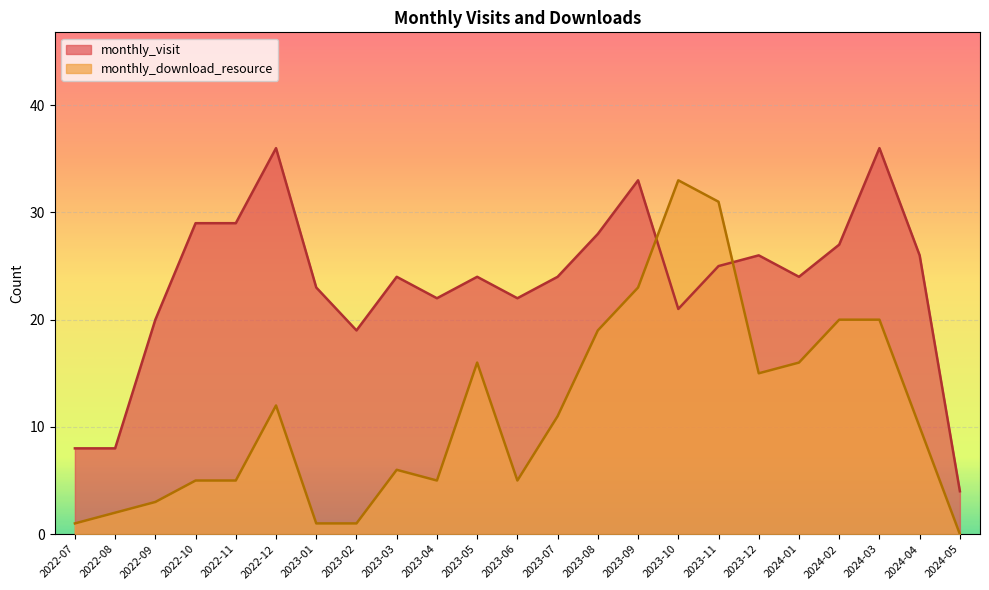

Which series changed the most between 2022-12 and 2024-03?

monthly_download_resource